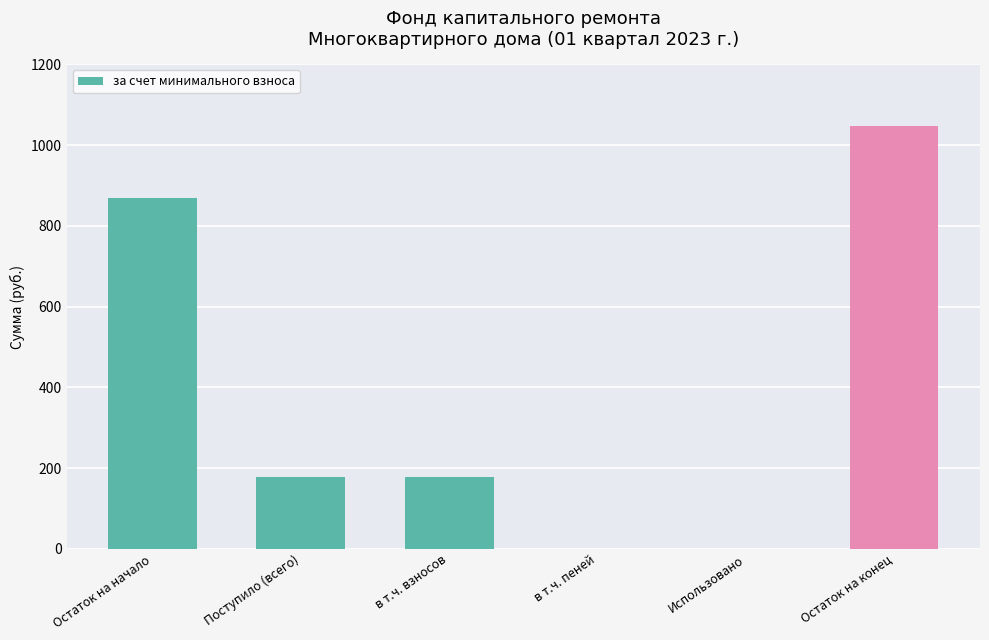

How many data points does each series have?

6